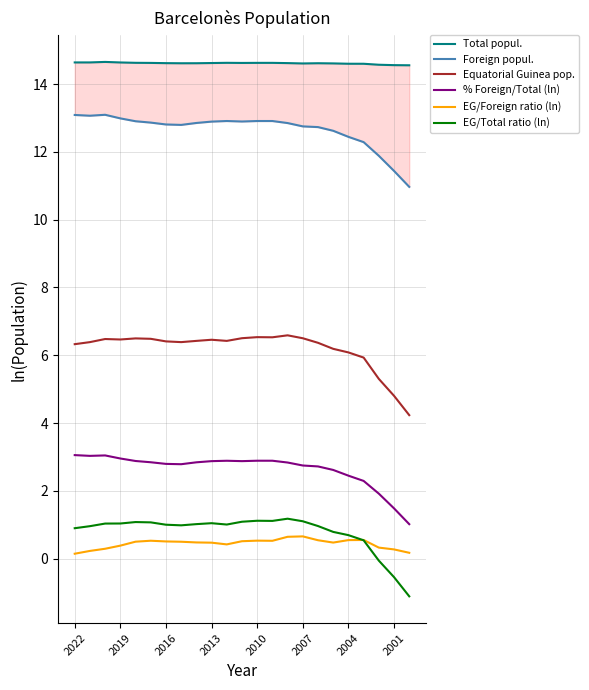

What is the difference between the second highest and second lowest values in the EG/Total ratio (ln) series?

1.7